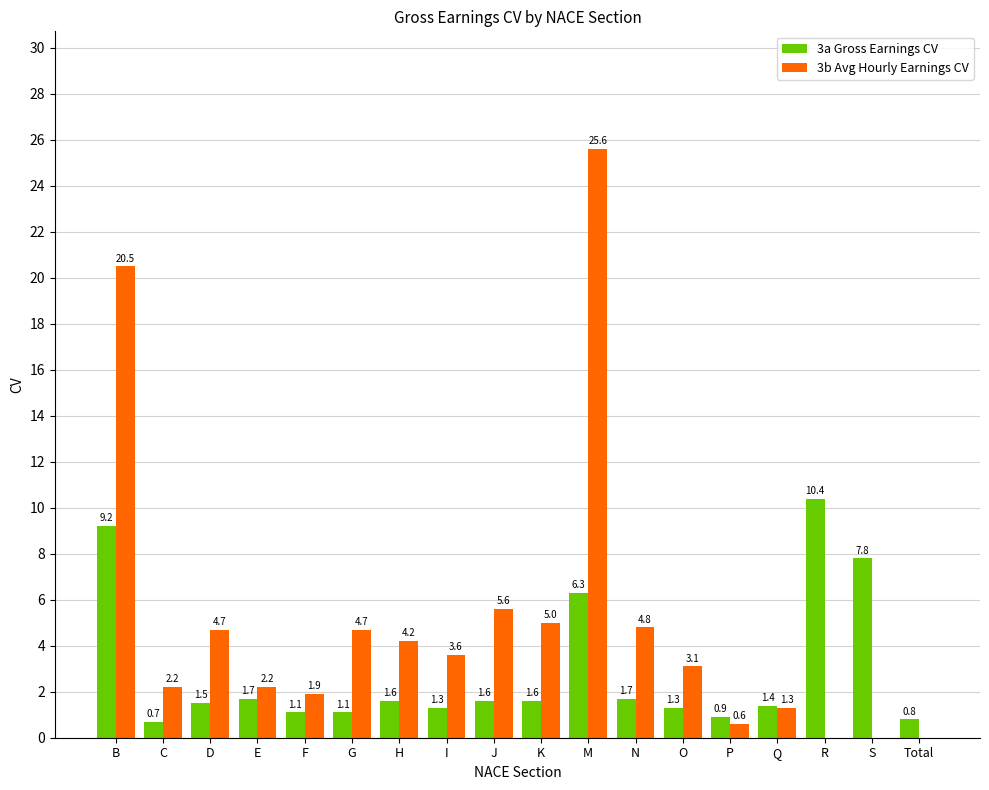

Are the bars horizontal?

No